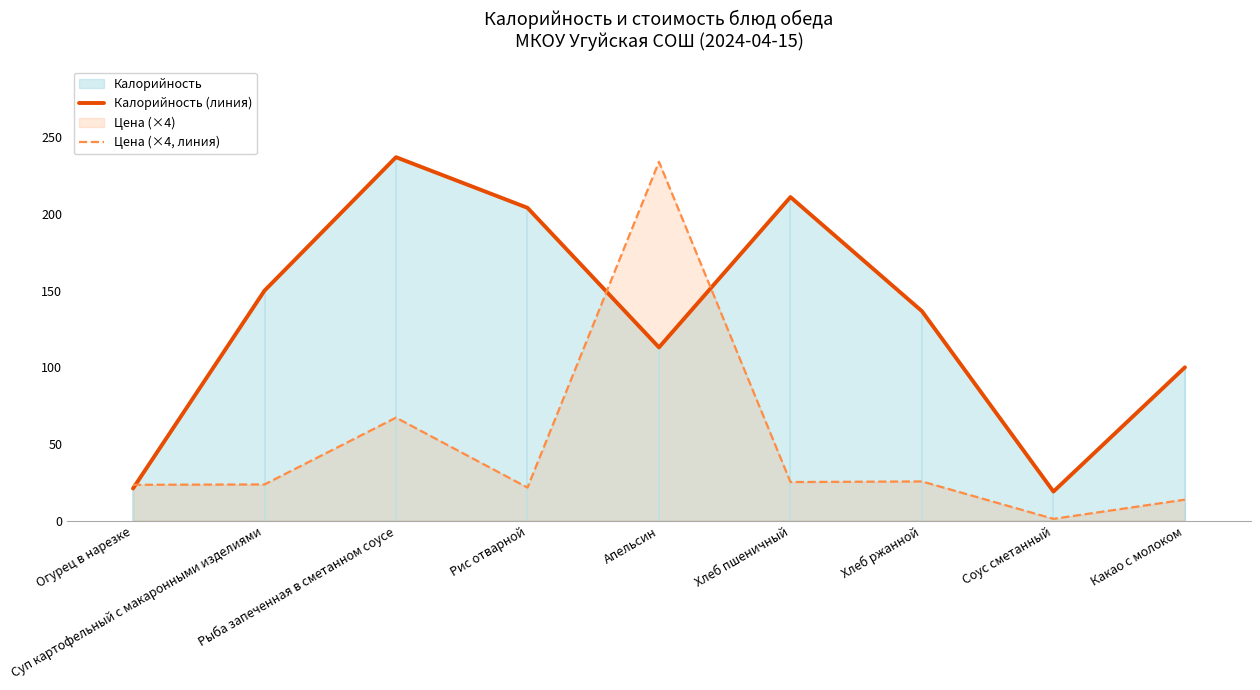

What is the label of the 2nd point from the left?

Суп картофельный с макаронными изделиями